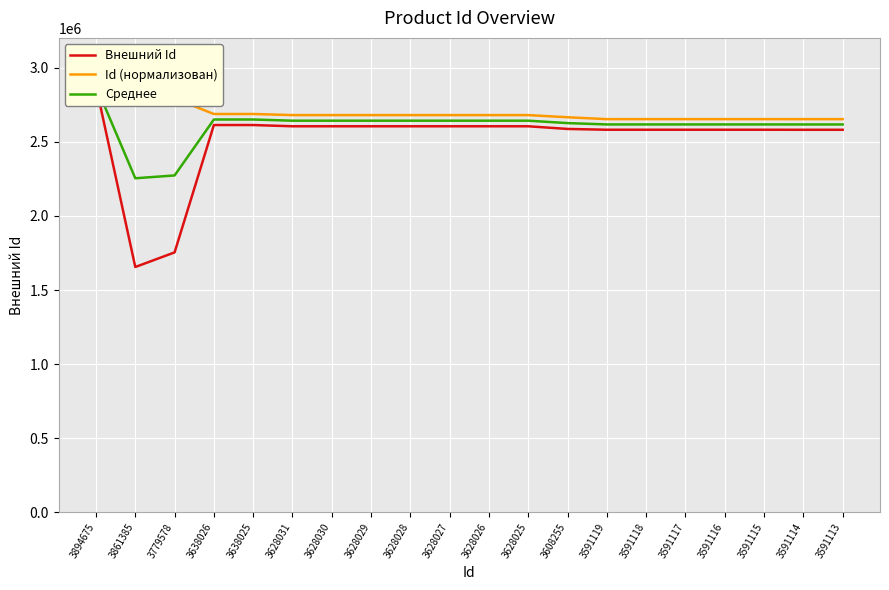

Reading left to right, what are all the values shown in this chart?

Внешний Id: 2876355.0	1655147.0	1753676.0	2612435.0	2612436.0	2604101.0	2604107.0	2604095.0	2604092.0	2604081.0	2604080.0	2604024.0	2586048.0	2580657.0	2580680.0	2580669.0	2580673.0	2580668.0	2580381.0	2580386.0
Id (нормализован): 2876355.0	2851769.2	2791351.8	2686810.7	2686809.9	2679429.0	2679428.3	2679427.5	2679426.8	2679426.0	2679425.3	2679424.6	2664823.7	2652168.2	2652167.4	2652166.7	2652166.0	2652165.2	2652164.5	2652163.7
Среднее: 2876355.0	2253458.1	2272513.9	2649622.8	2649623.0	2641765.0	2641767.6	2641761.3	2641759.4	2641753.5	2641752.6	2641724.3	2625435.9	2616412.6	2616423.7	2616417.8	2616419.5	2616416.6	2616272.7	2616274.9